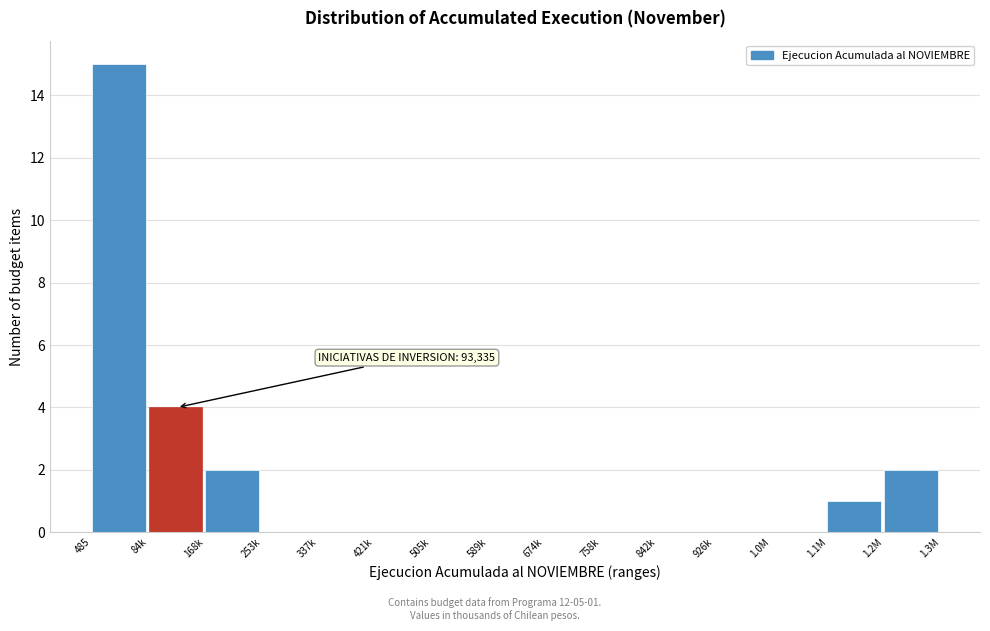

Reading right to left, list all the values displayed in this chart.

1.2M=2	1.1M=1	1.0M=0	926k=0	842k=0	758k=0	674k=0	589k=0	505k=0	421k=0	337k=0	253k=0	168k=2	84k=4	485=15